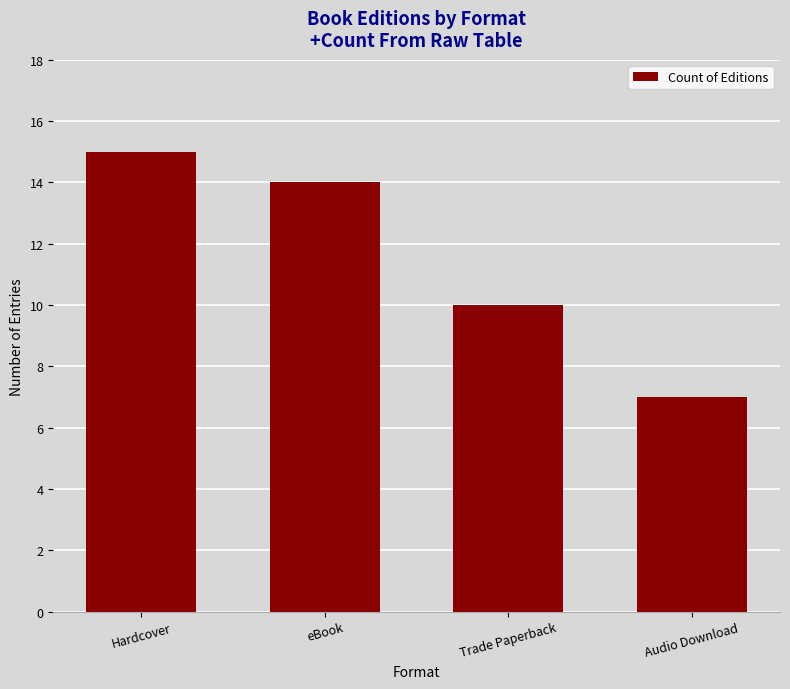

What is the label of the 2nd bar from the right?

Trade Paperback